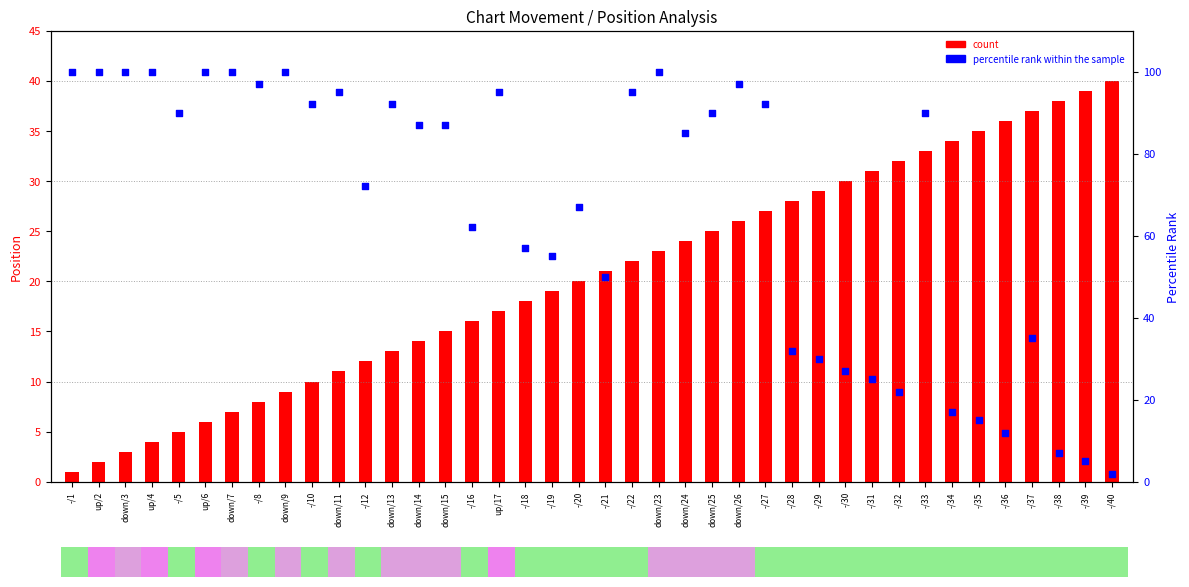

Which series contains the highest Y value?

percentile rank within the sample